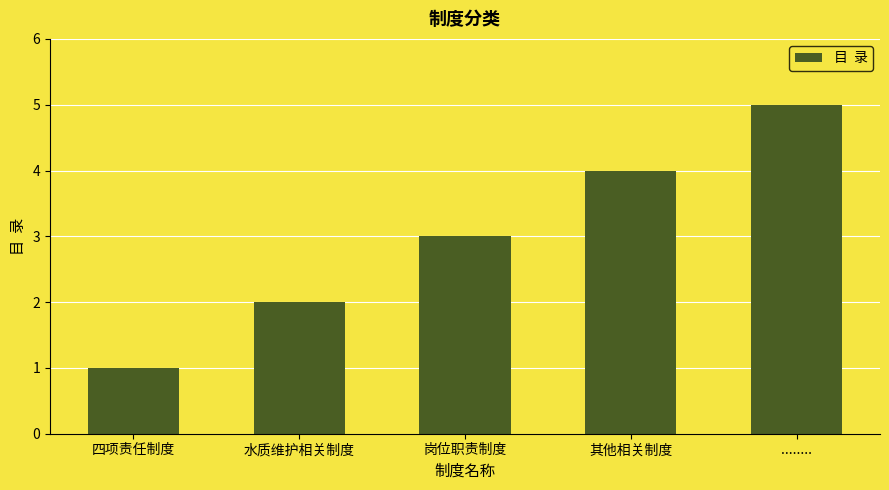

Is it true that the value at 四项责任制度 is 0?

False